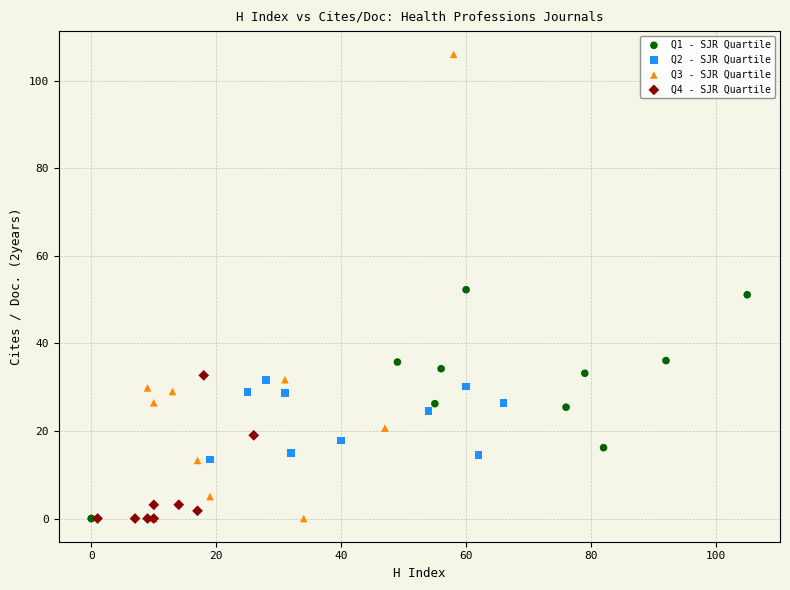

Which series contains the highest Y value?

Q3 - SJR Quartile